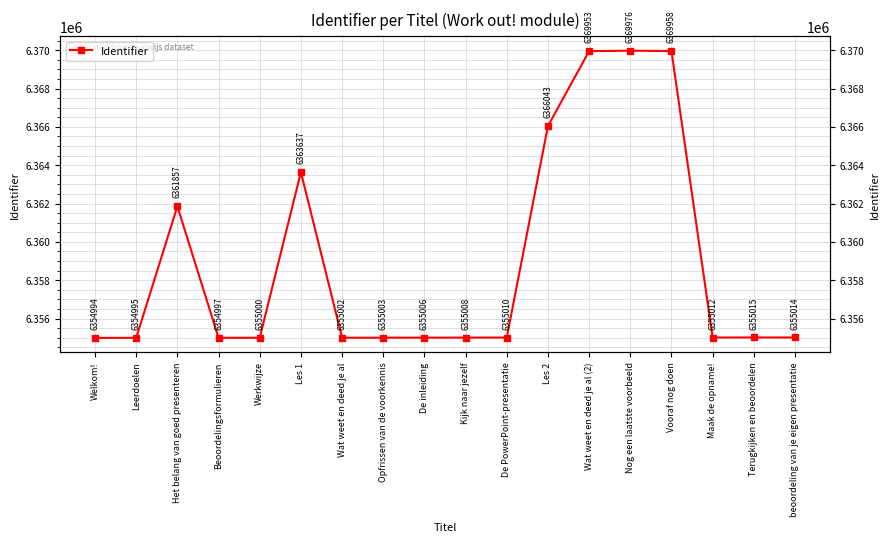

Approximately how many times larger is the value at Maak de opname! compared to Les 1?

1.0